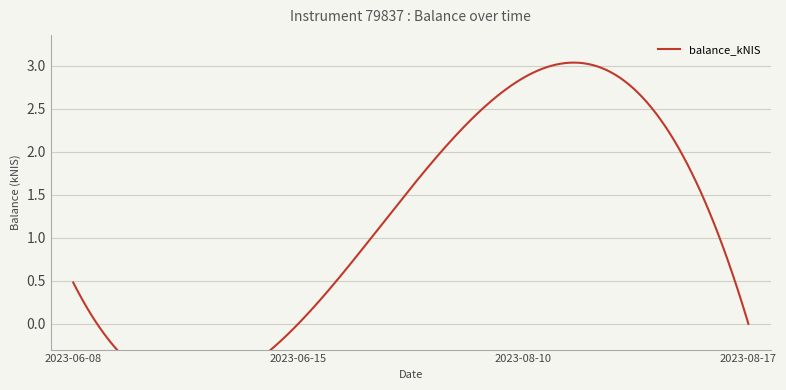

Reading left to right, list all the values displayed in this chart.

0.5	0.0	2.9	0.0